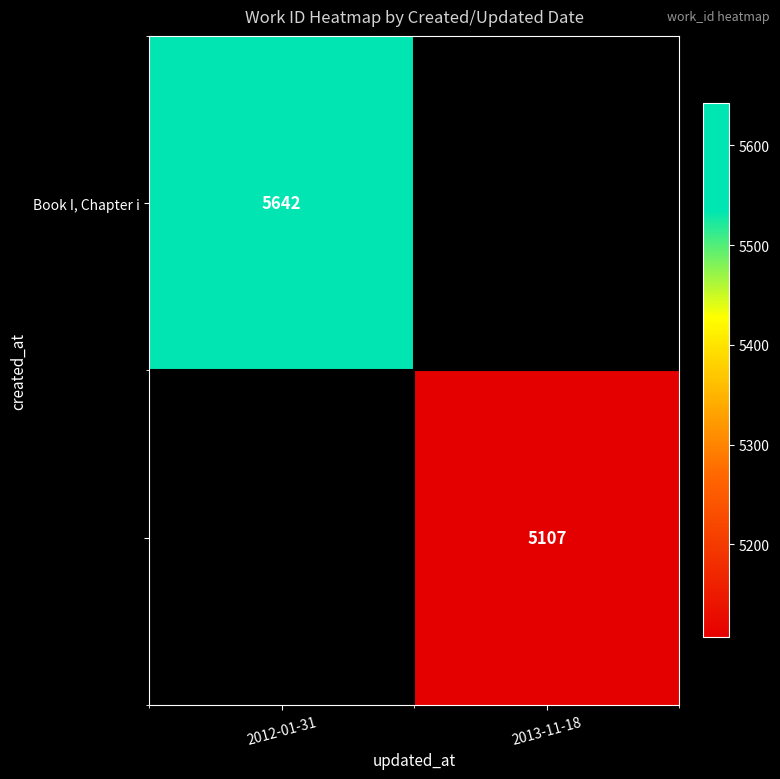

Is it true that Book I, Chapter i equals 2815.2 at 2012-01-31?

False